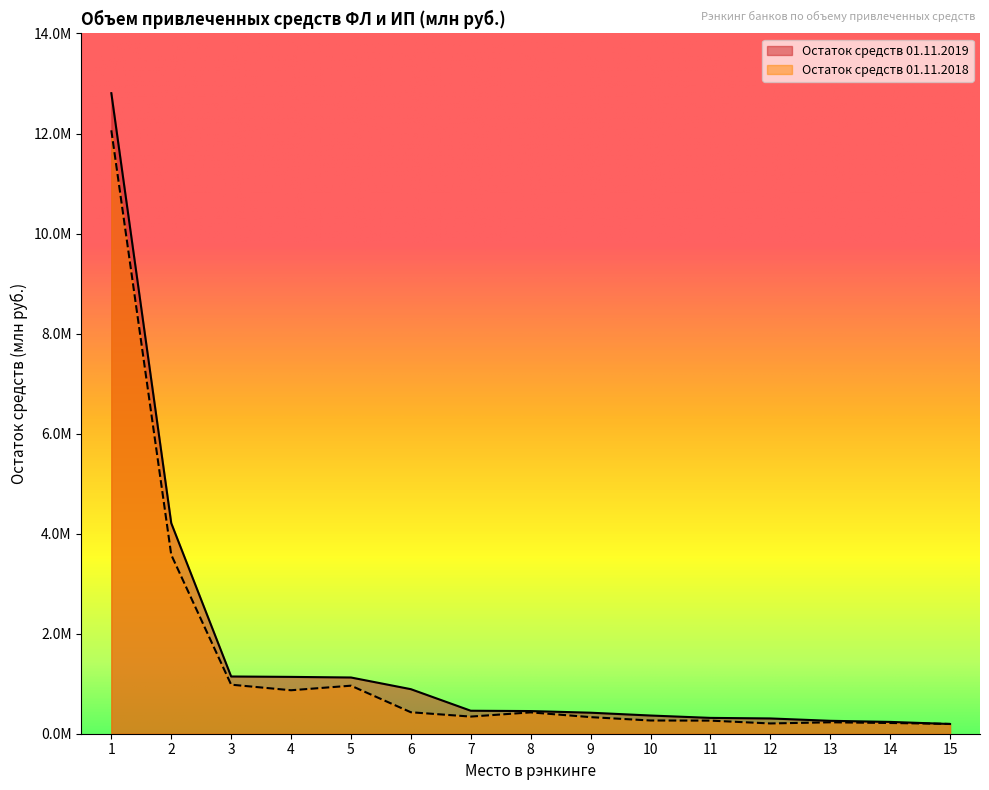

What is the highest value of the Остаток средств 01.11.2018 series?

12064429.5